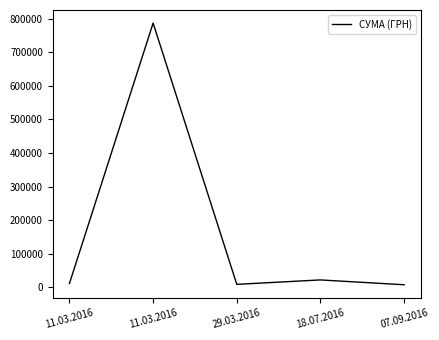

Does the chart have visible grid lines?

No